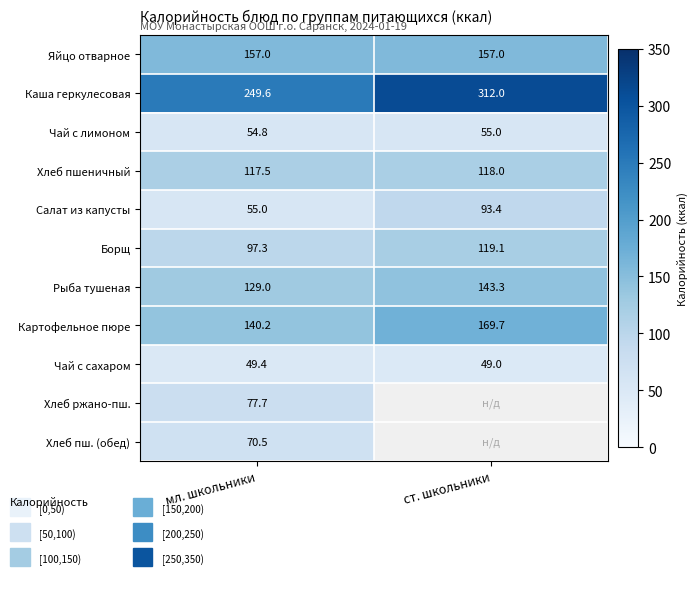

What is the sum of the Рыба тушеная values at мл. школьники and ст. школьники?

272.3